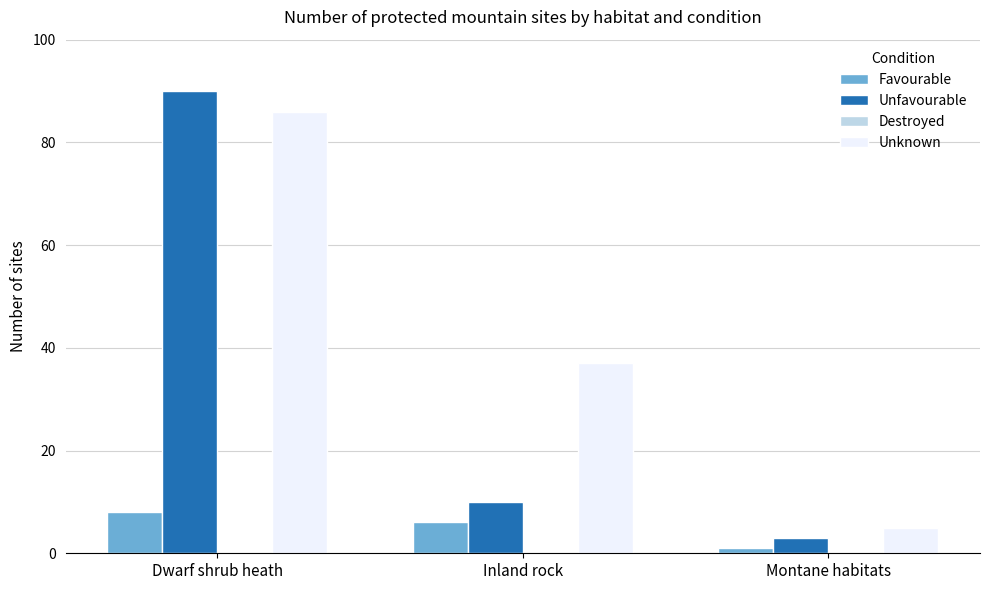

How many bars are there in total?

9